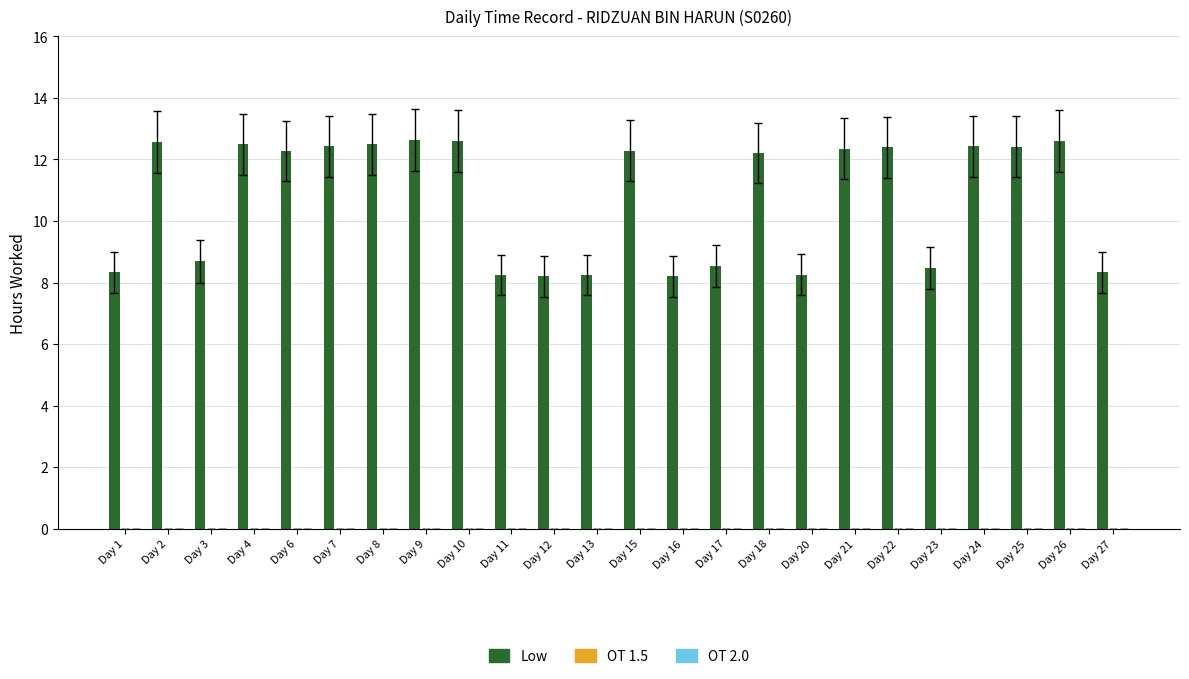

What is the difference between the maximum and minimum values?

4.4